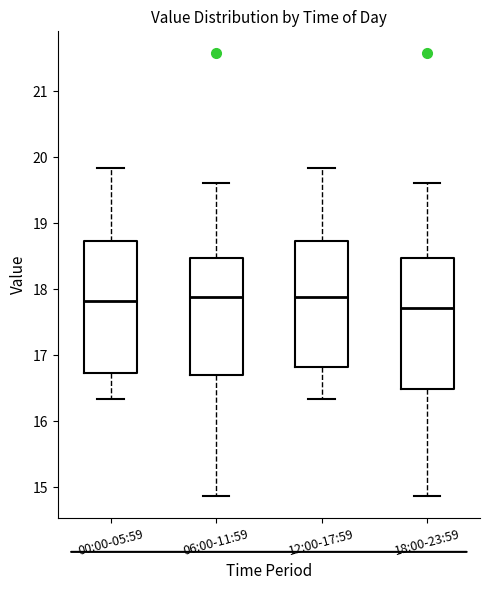

Where is the lower edge of the box for 12:00-17:59 on the y-axis? The values are not printed on the chart, so give them approximately, as read against the axis.

16.8